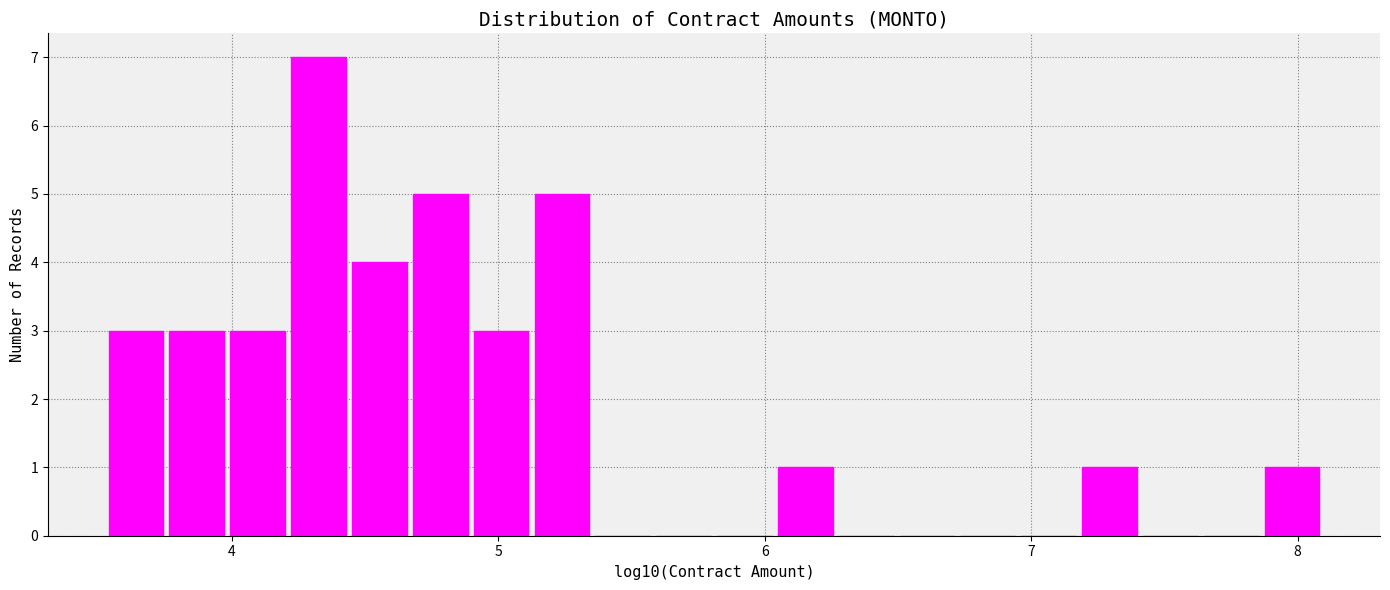

Read against the x-axis, roughly where is the centre of the tallest bar?

4.3